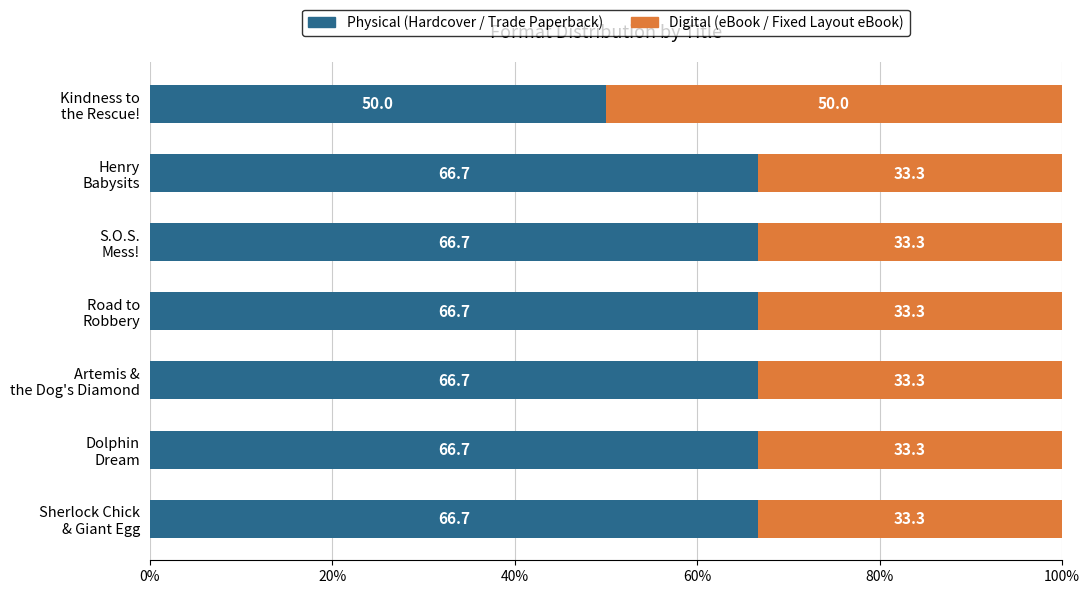

How many distinct data groups are displayed?

2